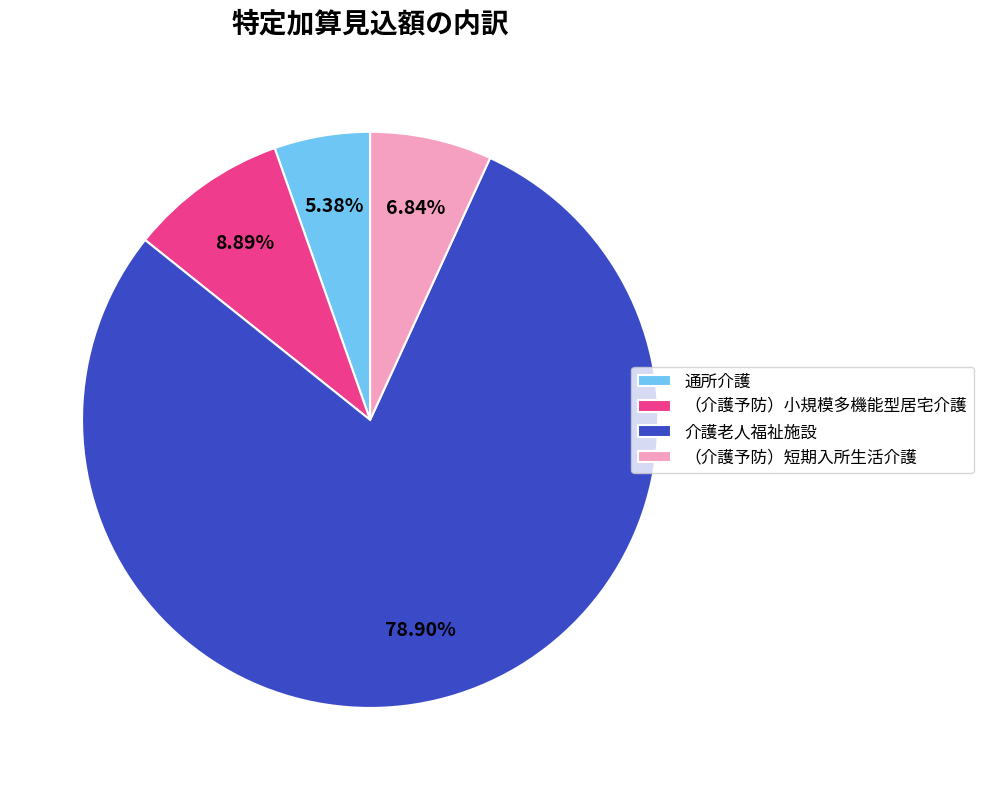

To the nearest percent, what is the average slice percentage?

25%